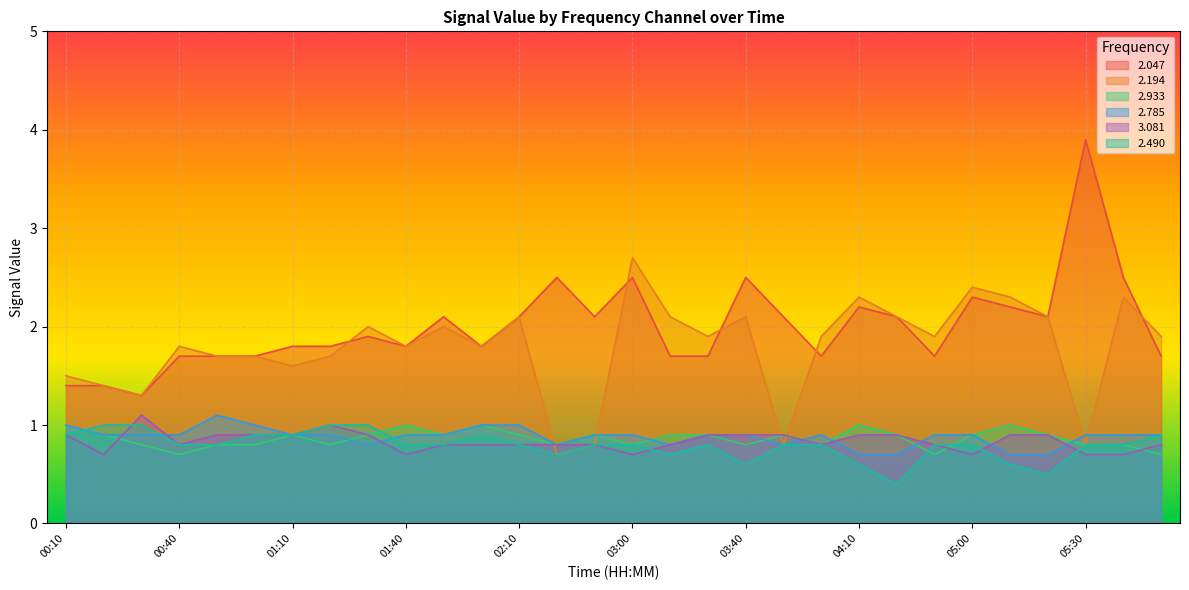

At which category does the chart reach its peak across all series?

05:30